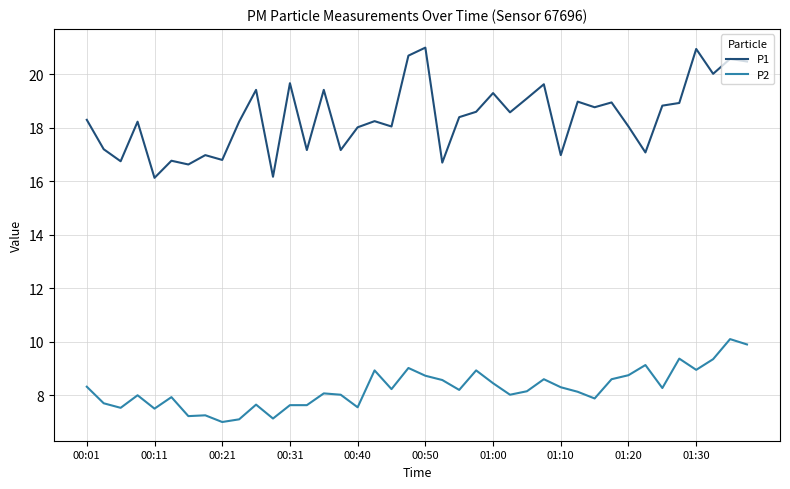

List the series in order of their overall mean, lowest first.

P2, P1